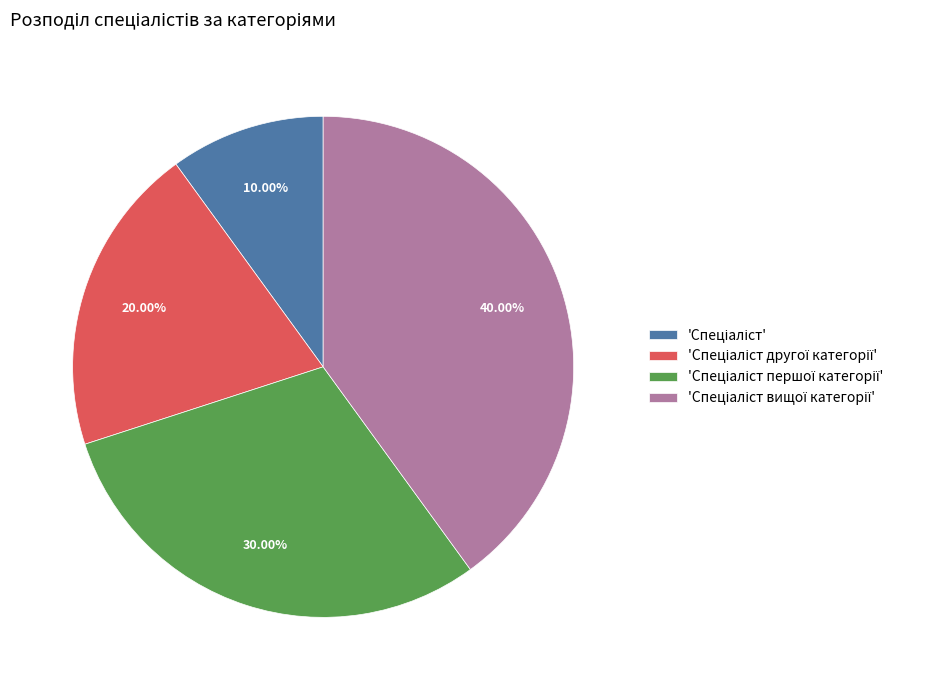

Is there any slice that represents more than half of the pie?

No